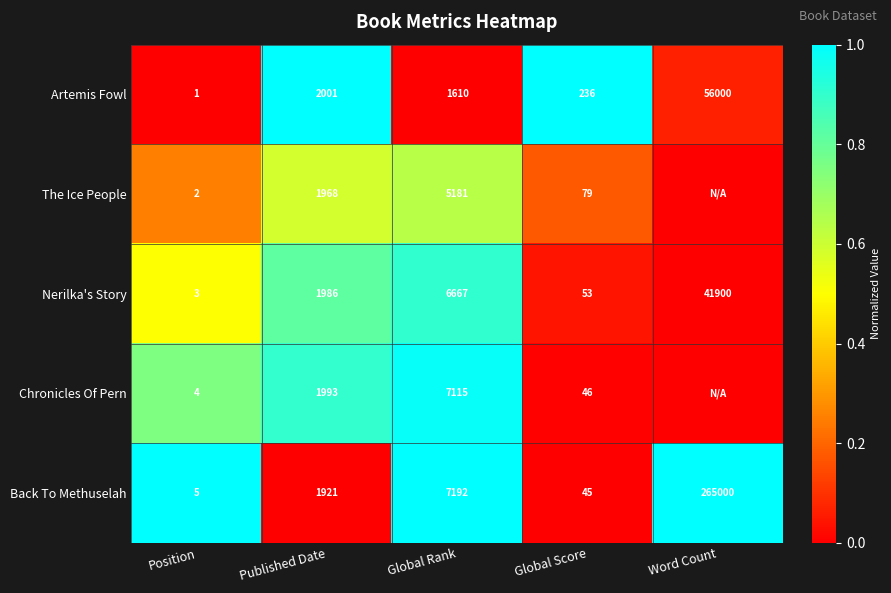

Between Position and Published Date, which series saw the biggest shift?

Artemis Fowl